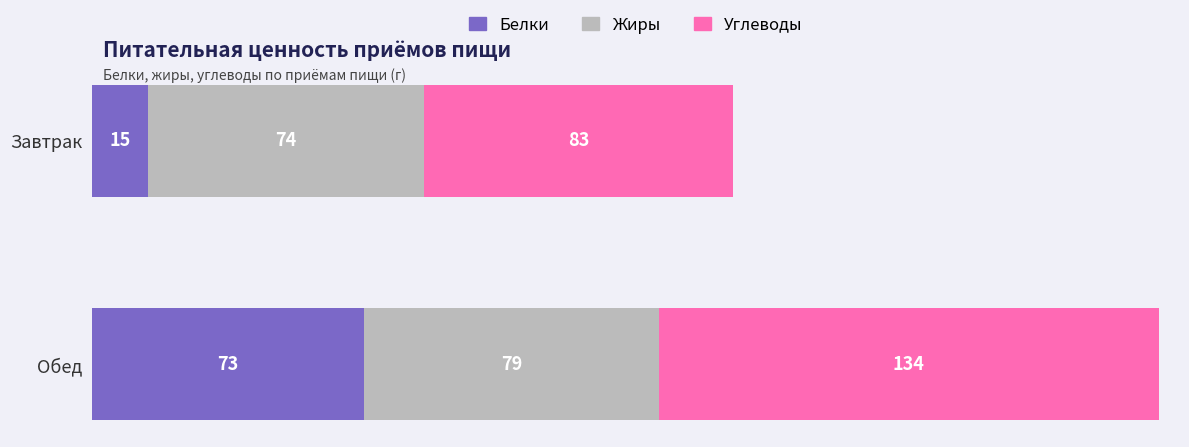

Is it true that Углеводы equals 58 at Обед?

False